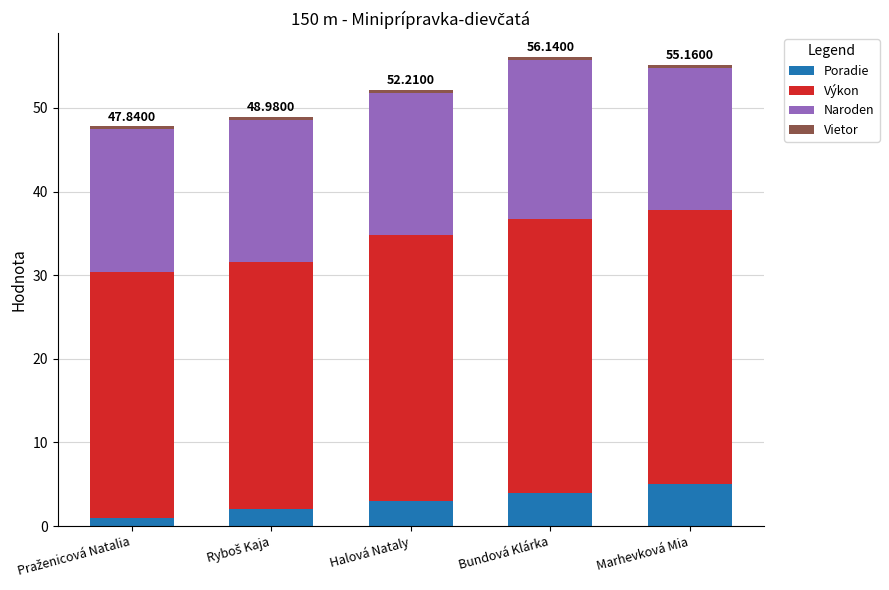

How many bars are there in total?

5